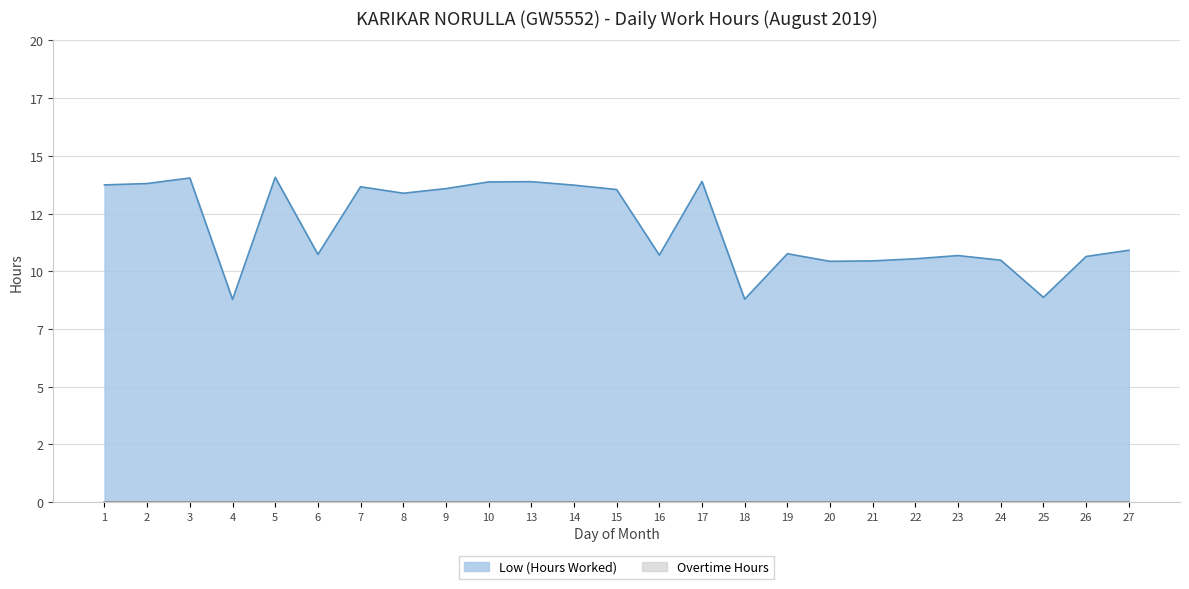

What is the average value?

11.9